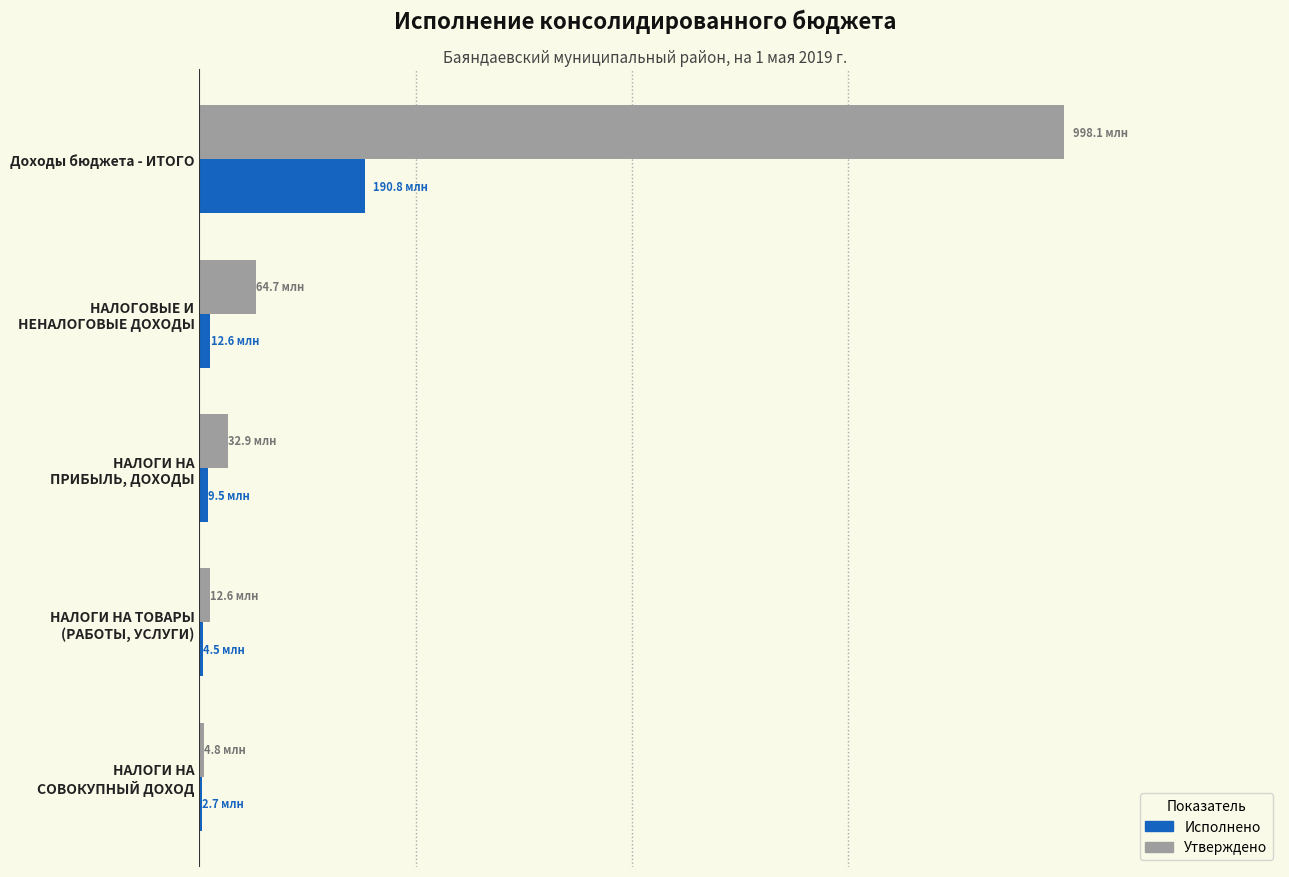

What are all the series names shown in the legend?

Исполнено, Утверждено